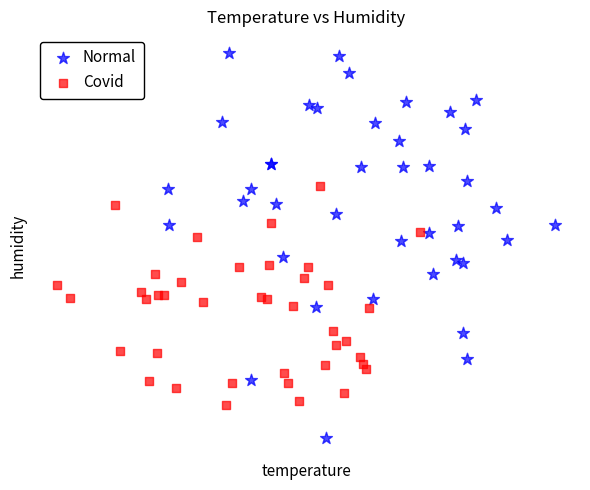

Which series has the largest Y range (max minus min)?

Normal